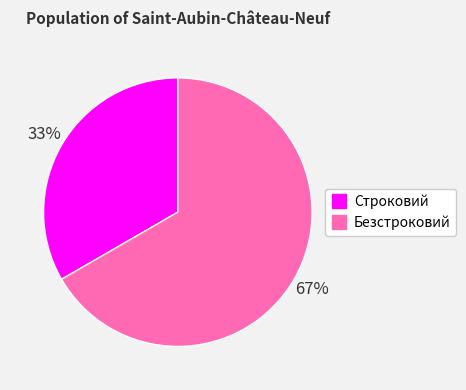

How many slices are in this pie chart?

2